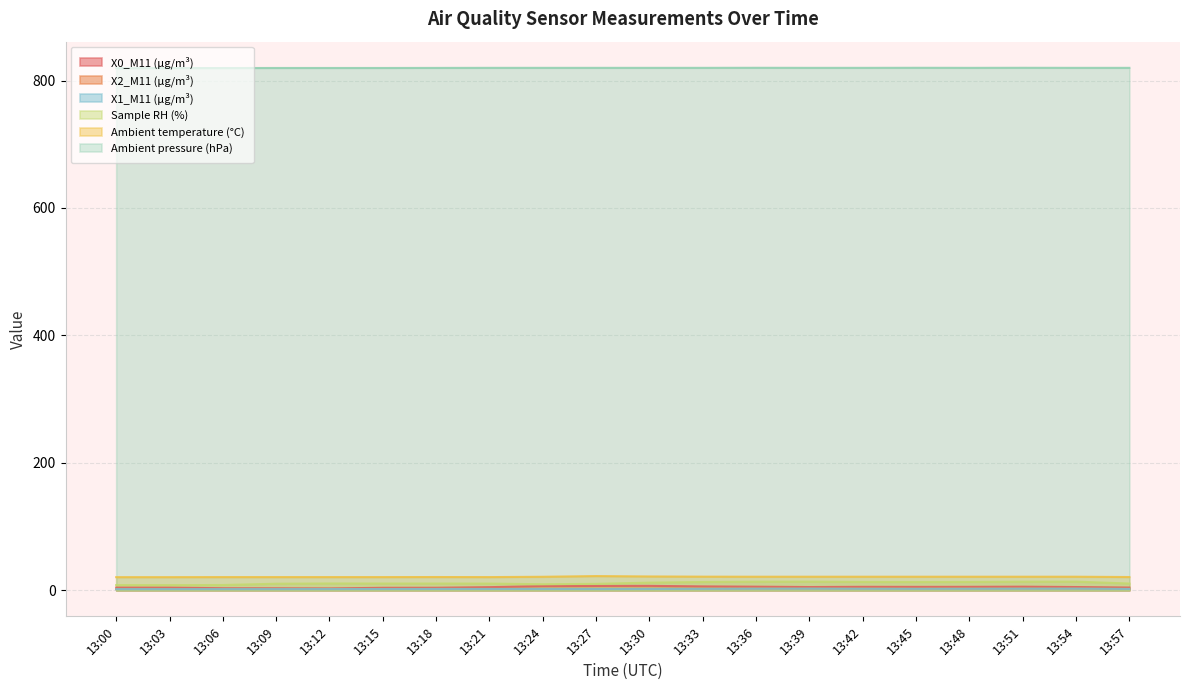

At which label is Ambient pressure (hPa) closest to 819?

13:00